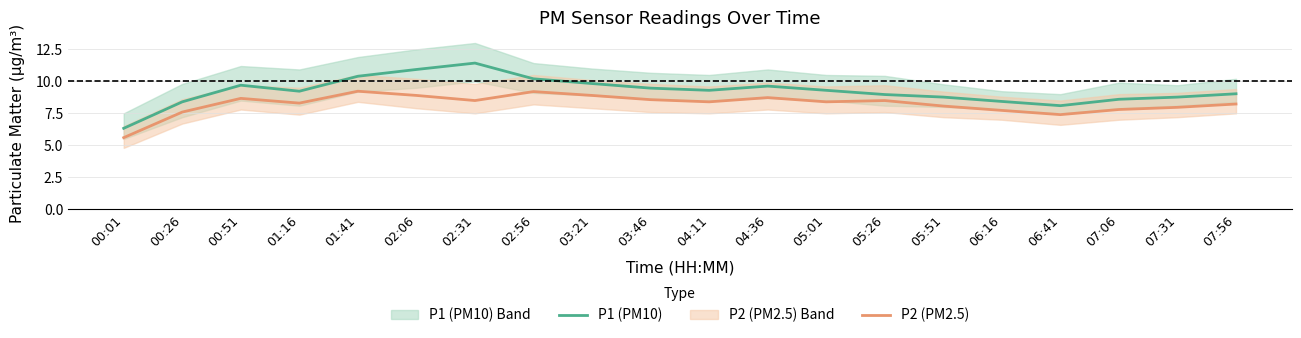

At which label does P1 (PM10) reach its minimum?

00:01